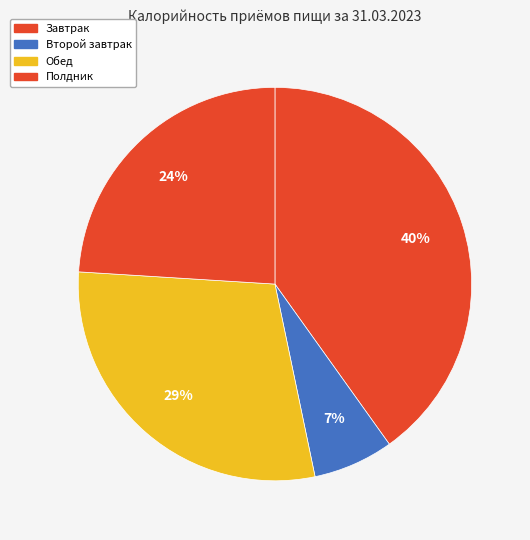

To the nearest percent, what is the difference between the Второй завтрак and Завтрак slice percentages?

34%